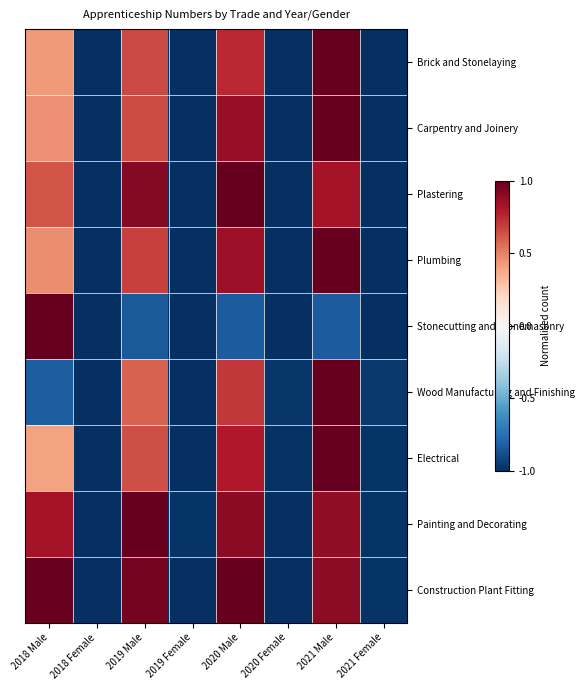

Rank the series at 2020 Female from lowest to highest value.

Brick and Stonelaying, Plastering, Stonecutting and Stonemasonry, Painting and Decorating, Construction Plant Fitting, Plumbing, Carpentry and Joinery, Electrical, Wood Manufacturing and Finishing